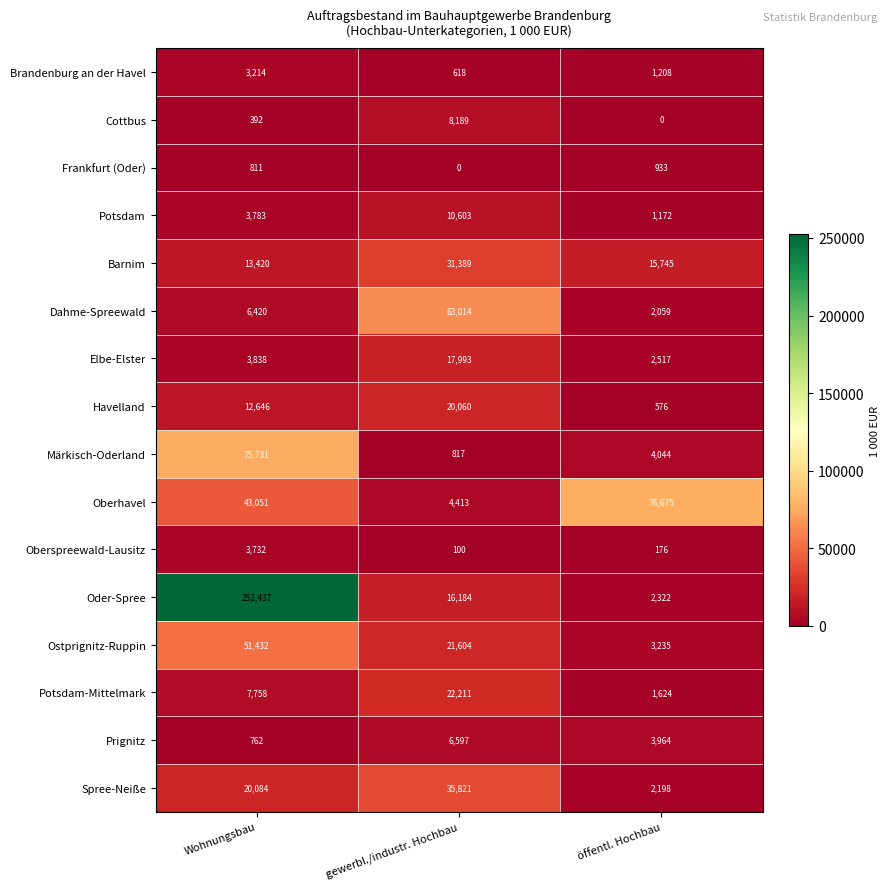

At which category does the chart reach its peak across all series?

Wohnungsbau